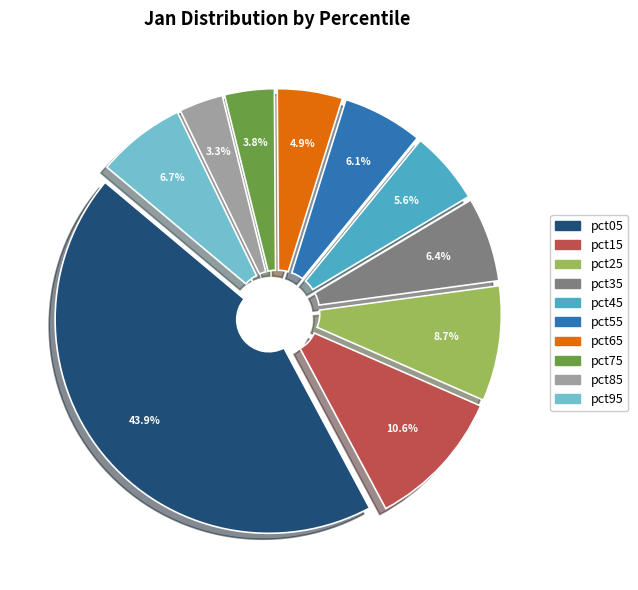

What is the total percentage of pct35 and pct95?

13.1%